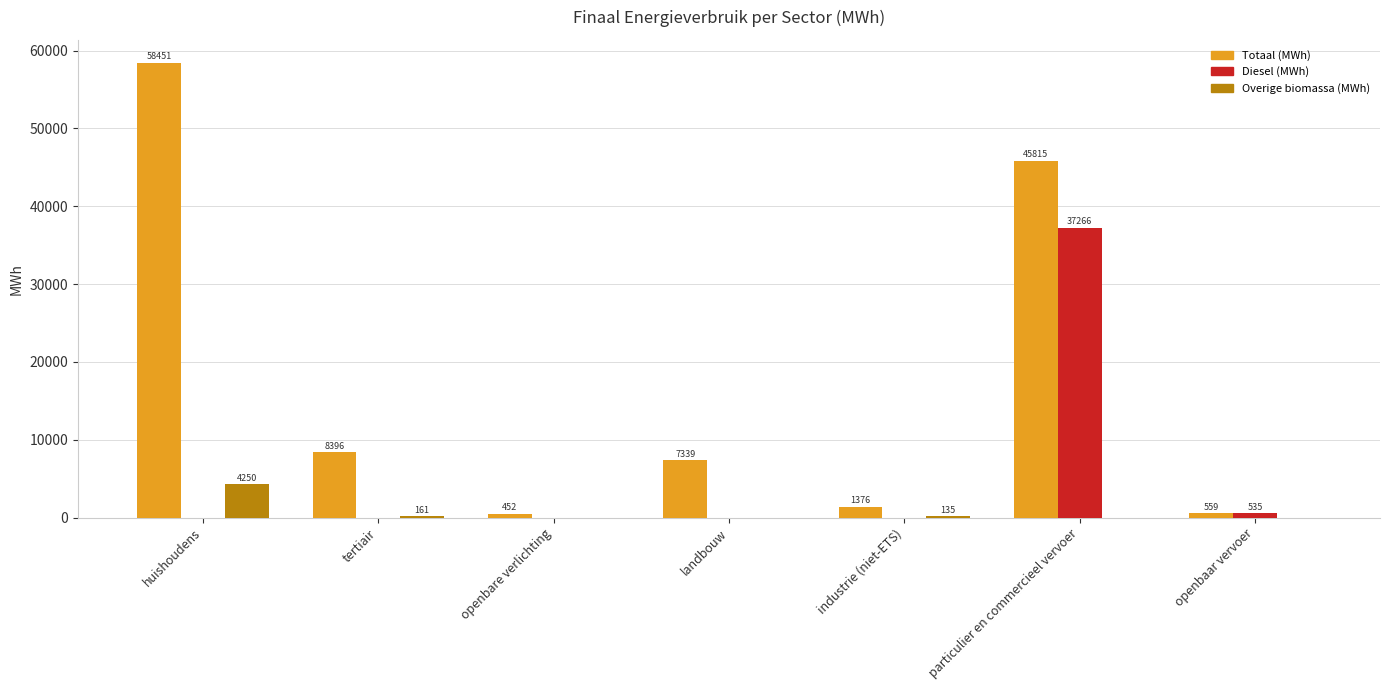

True or false: Totaal (MWh) has a value of 45814.7 at particulier en commercieel vervoer.

True